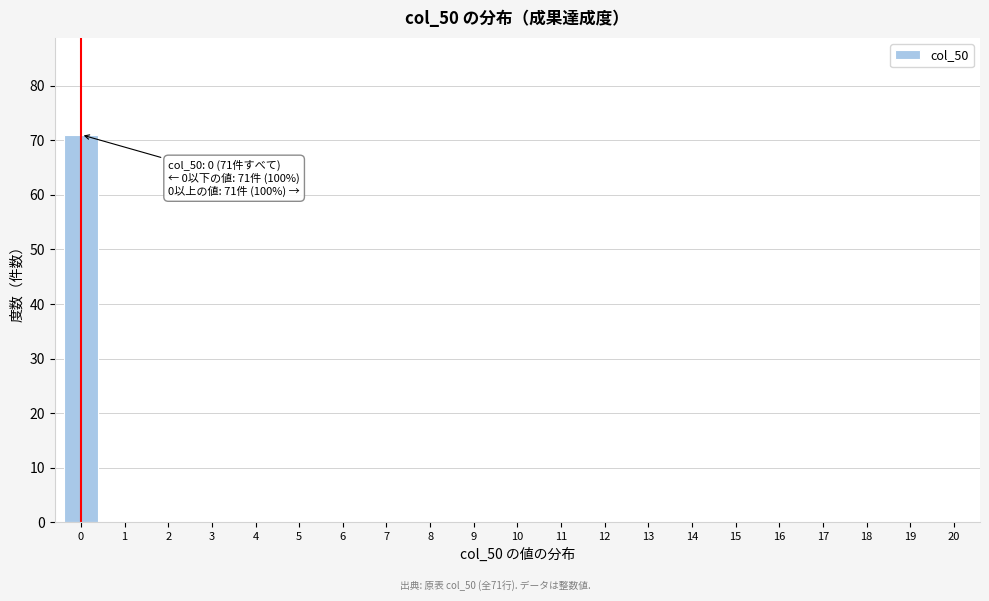

Reading left to right, list all the values displayed in this chart.

0=71	1=0	2=0	3=0	4=0	5=0	6=0	7=0	8=0	9=0	10=0	11=0	12=0	13=0	14=0	15=0	16=0	17=0	18=0	19=0	20=0